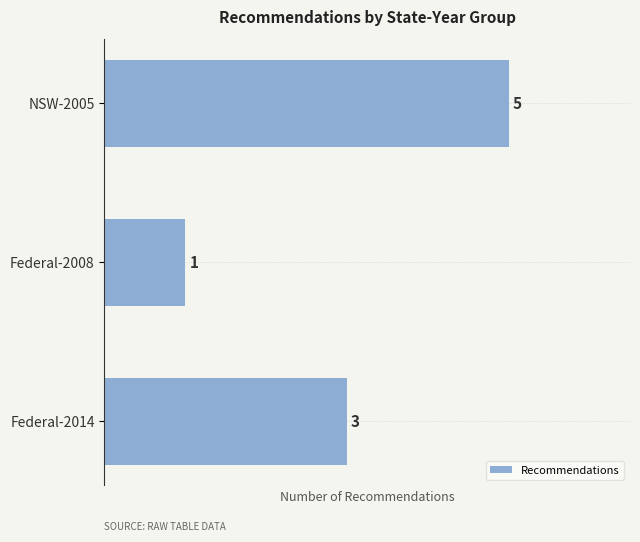

At which category does the chart reach its minimum across all series?

Federal-2008